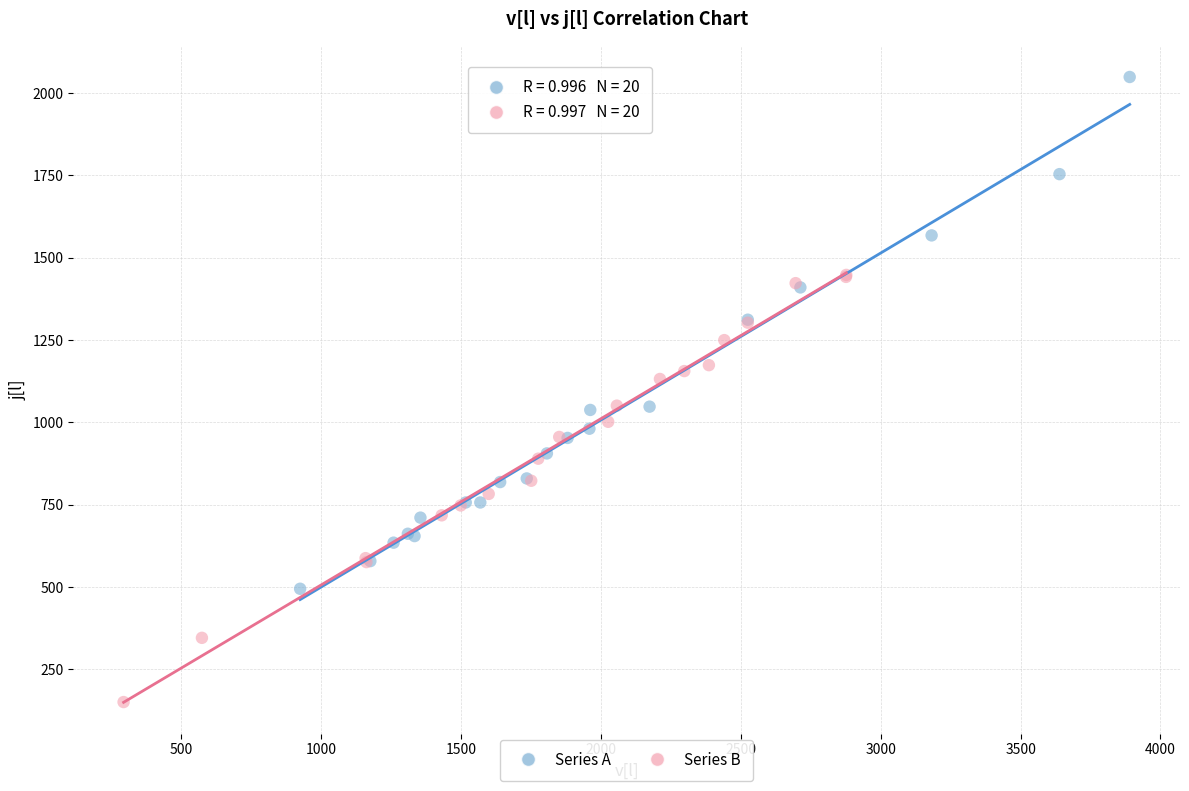

Which series has the largest Y range (max minus min)?

Series A